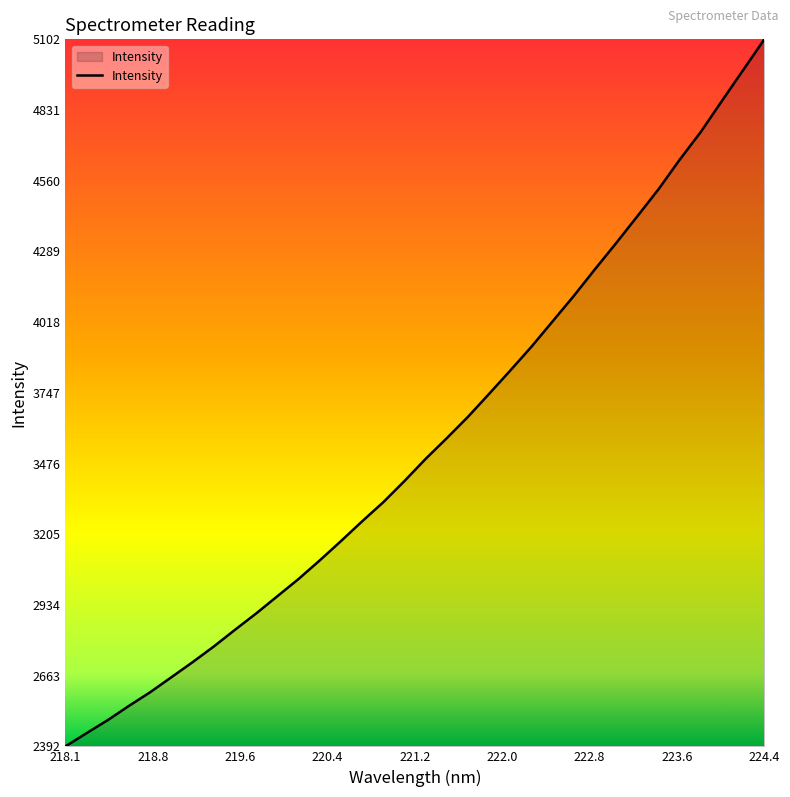

What is the minimum value shown in the chart?

2392.7